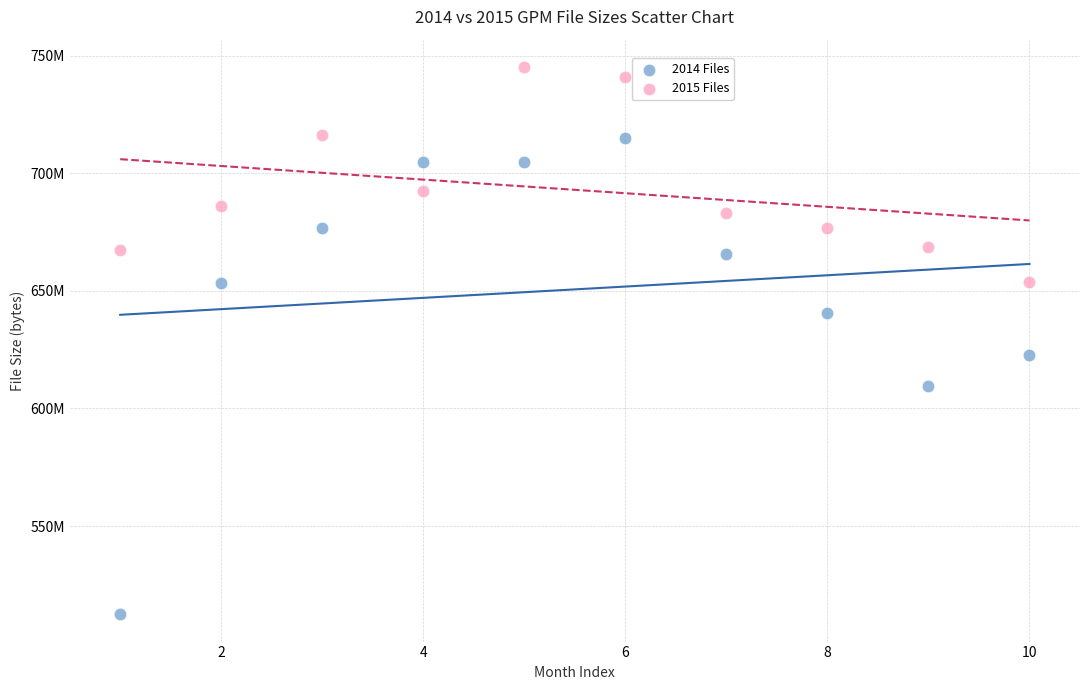

Which series has the largest Y range (max minus min)?

2014 Files